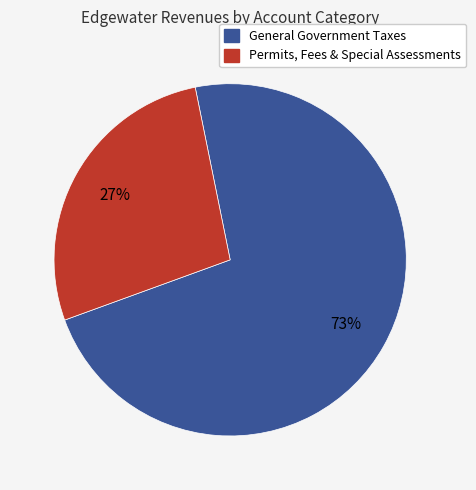

Which slice is the smallest?

Permits, Fees & Special Assessments